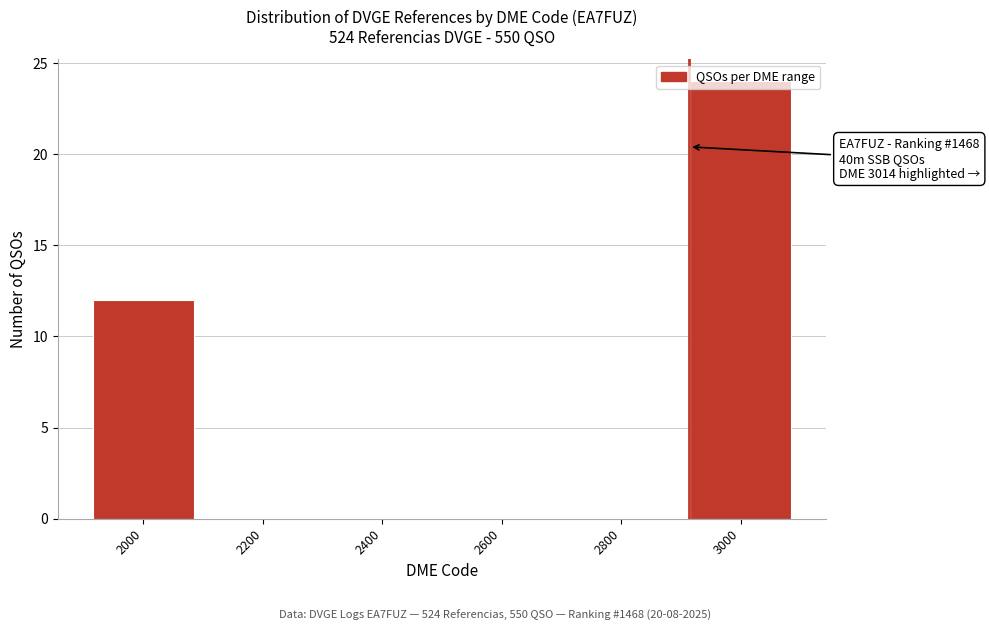

Which category has the highest value across all series?

3000